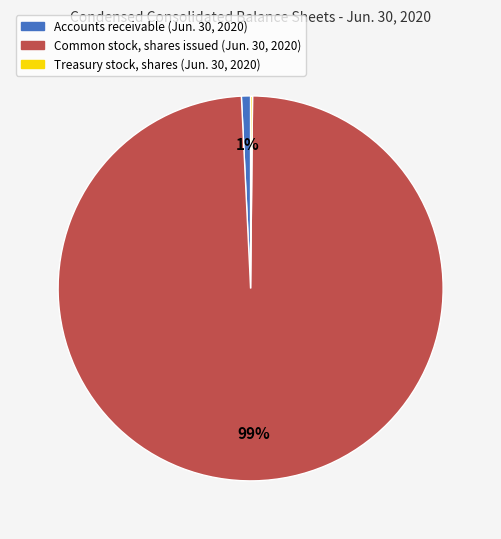

Combined, do Accounts receivable (Jun. 30, 2020) and Common stock, shares issued (Jun. 30, 2020) account for over 50%?

Yes